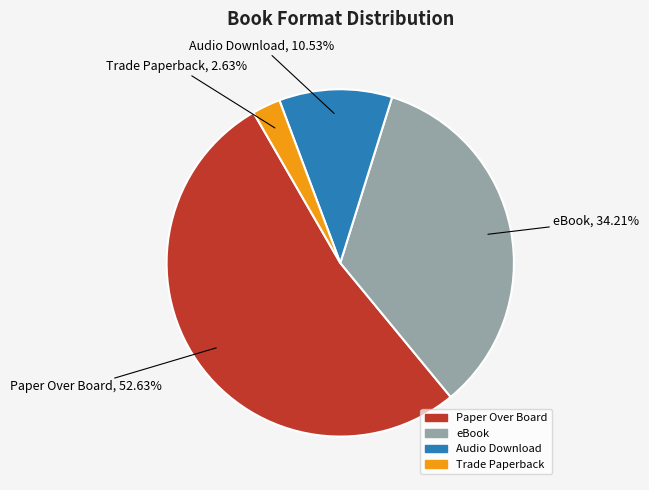

What percentage is the Paper Over Board slice, to the nearest percent?

53%